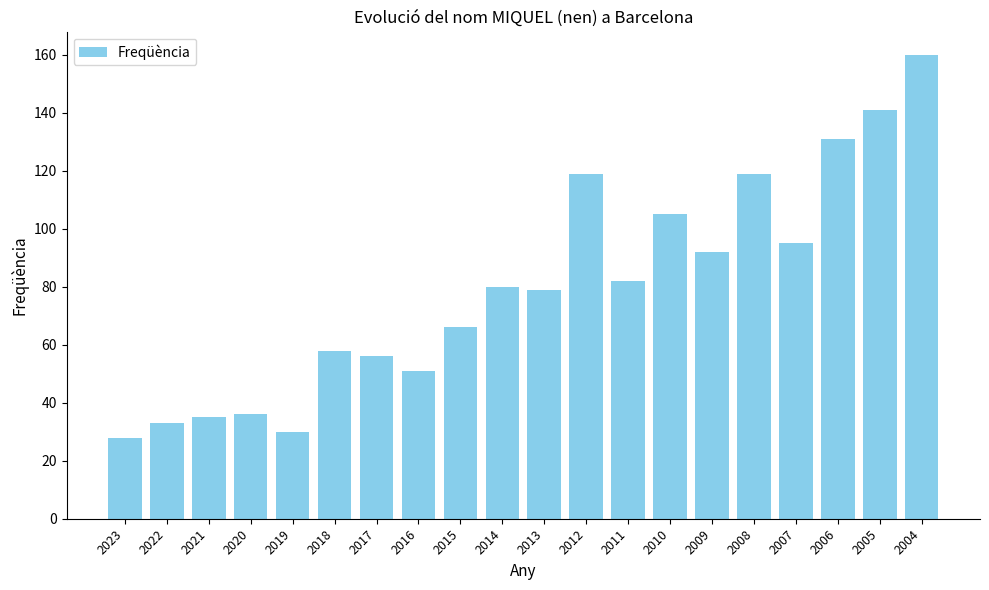

What is the average value?

80